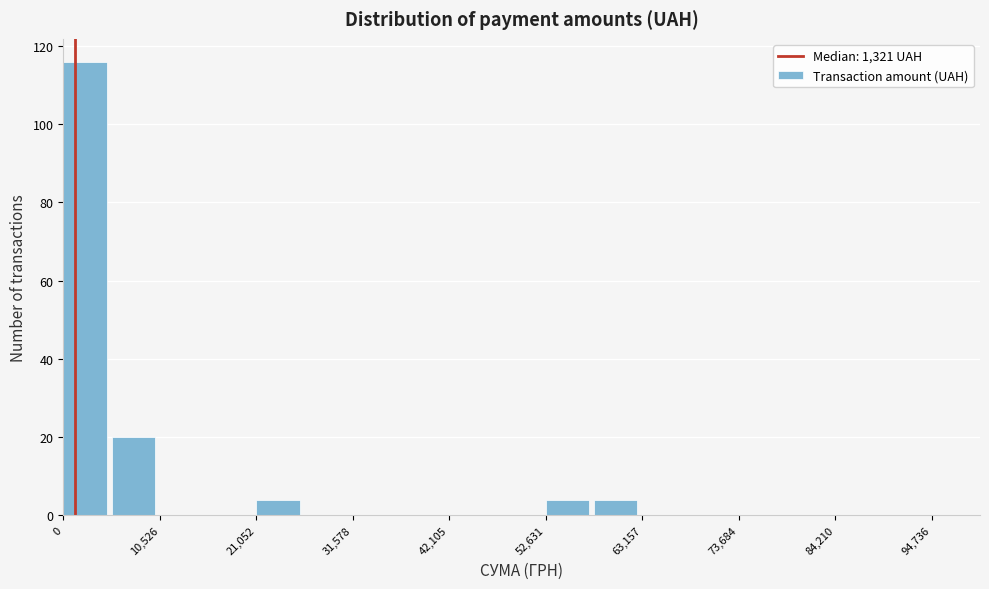

Around what value on the x-axis is the tallest bar? Give the approximate position of its centre, as read against the axis.

2000